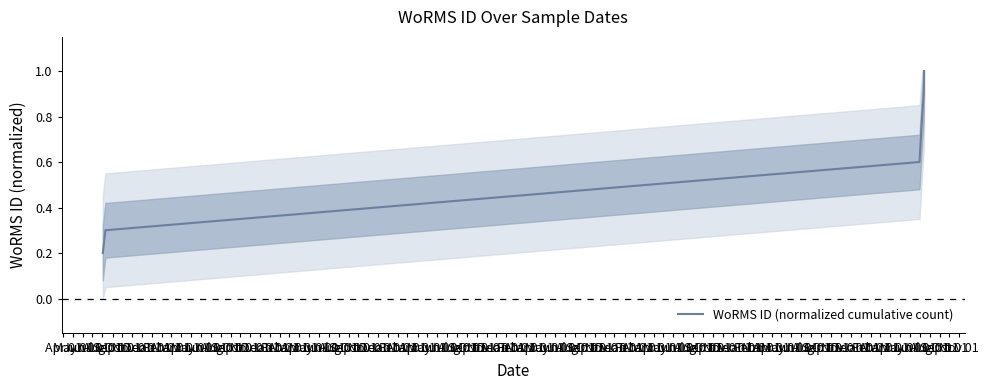

What is the greatest value displayed?

1.0